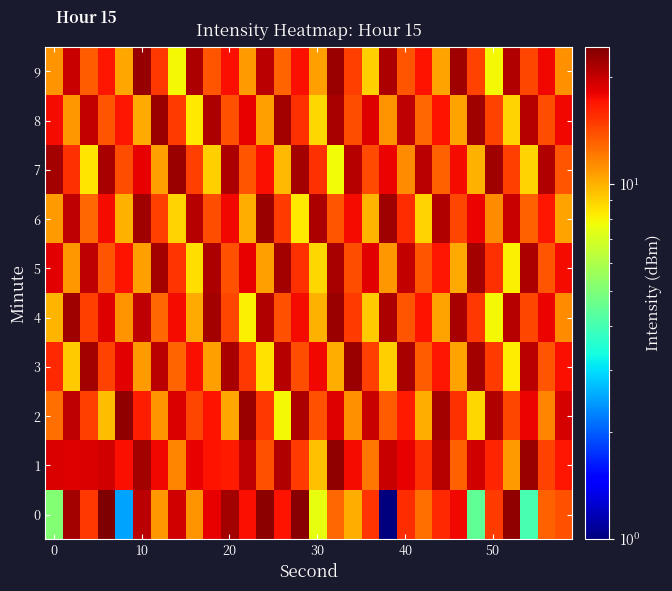

At how many categories does at least one series exceed 5?

30